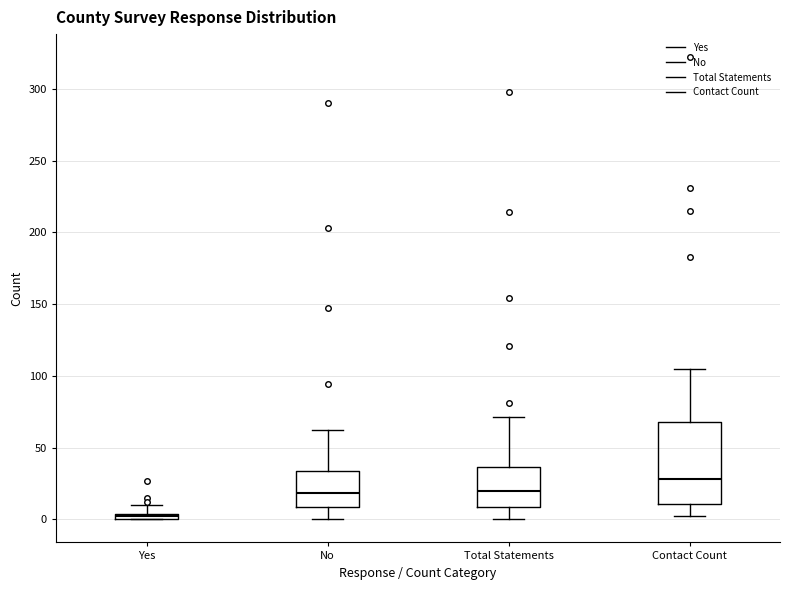

Which box has the highest median line?

Contact Count